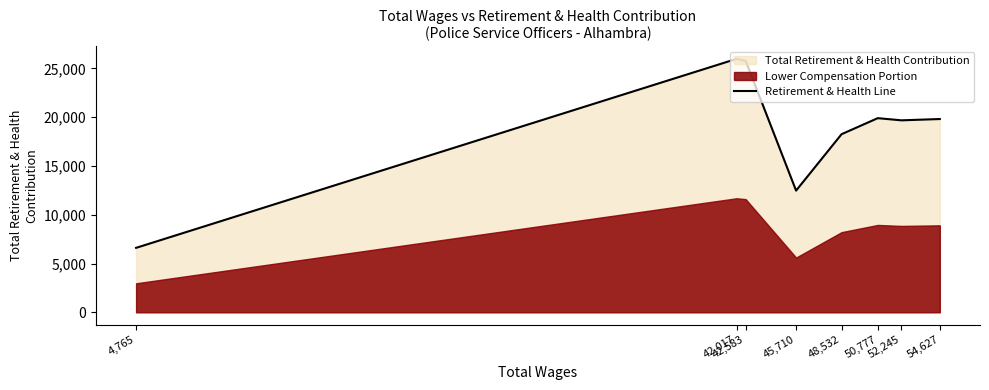

Approximately how many times larger is the value at 48,532 compared to 42,583?

0.7